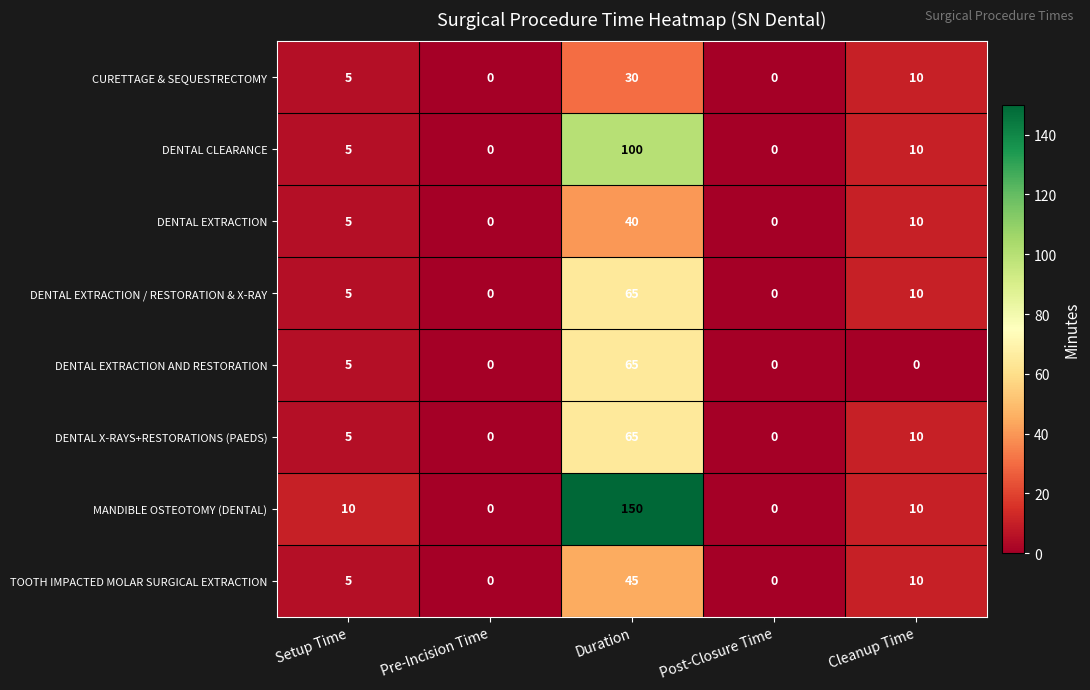

Which category has the highest value across all series?

Duration